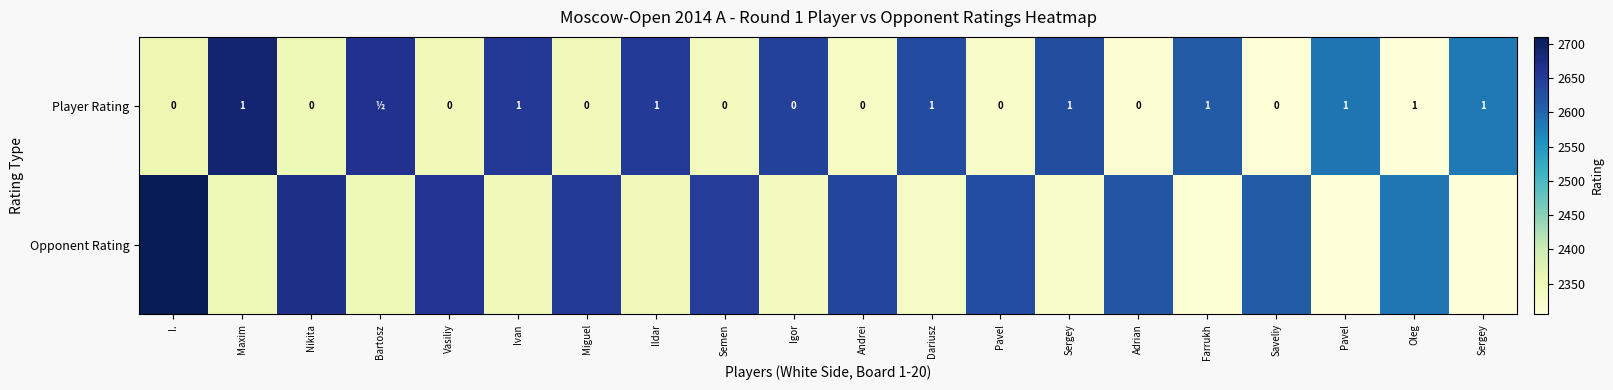

At Saveliy, list the series in order from largest to smallest.

Opponent Rating, Player Rating